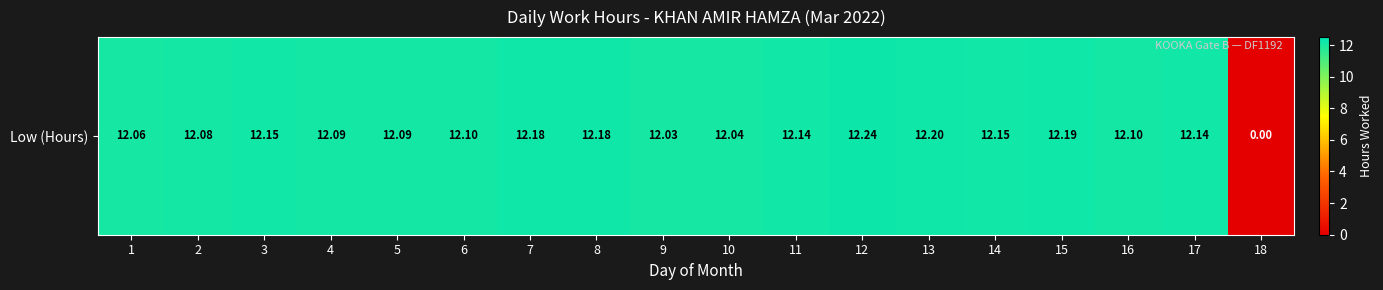

Rank the categories by value from highest to lowest.

12, 13, 15, 7, 8, 3, 14, 11, 17, 6, 16, 4, 5, 2, 1, 10, 9, 18